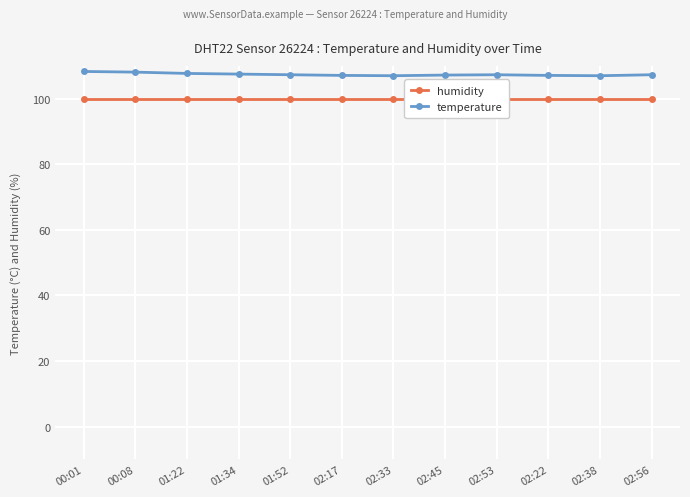

Rank the series by their maximum value, from highest to lowest.

temperature, humidity